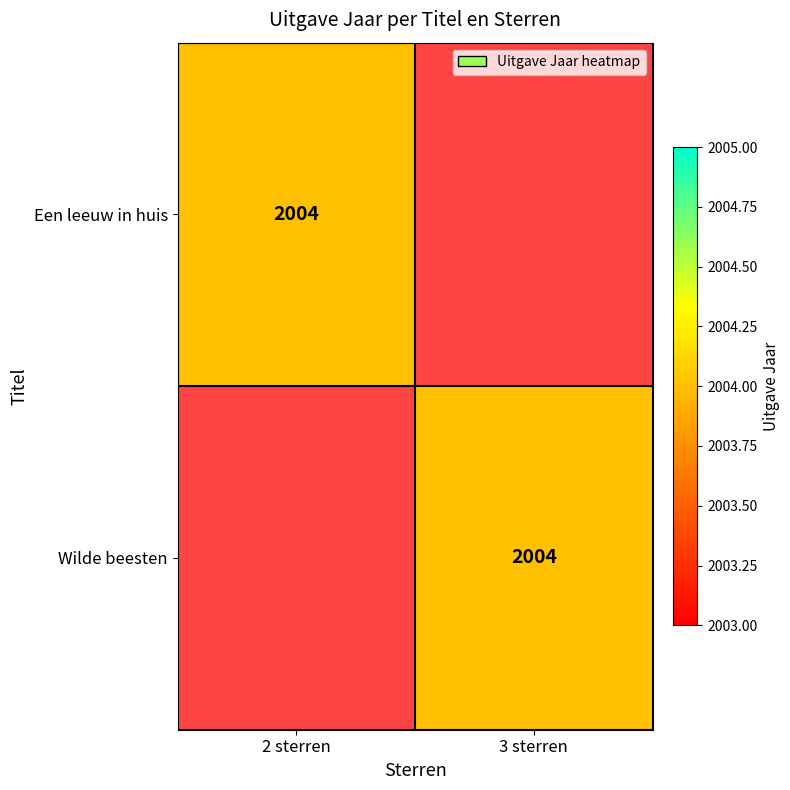

Which has a higher value, 2 sterren or 3 sterren?

2 sterren